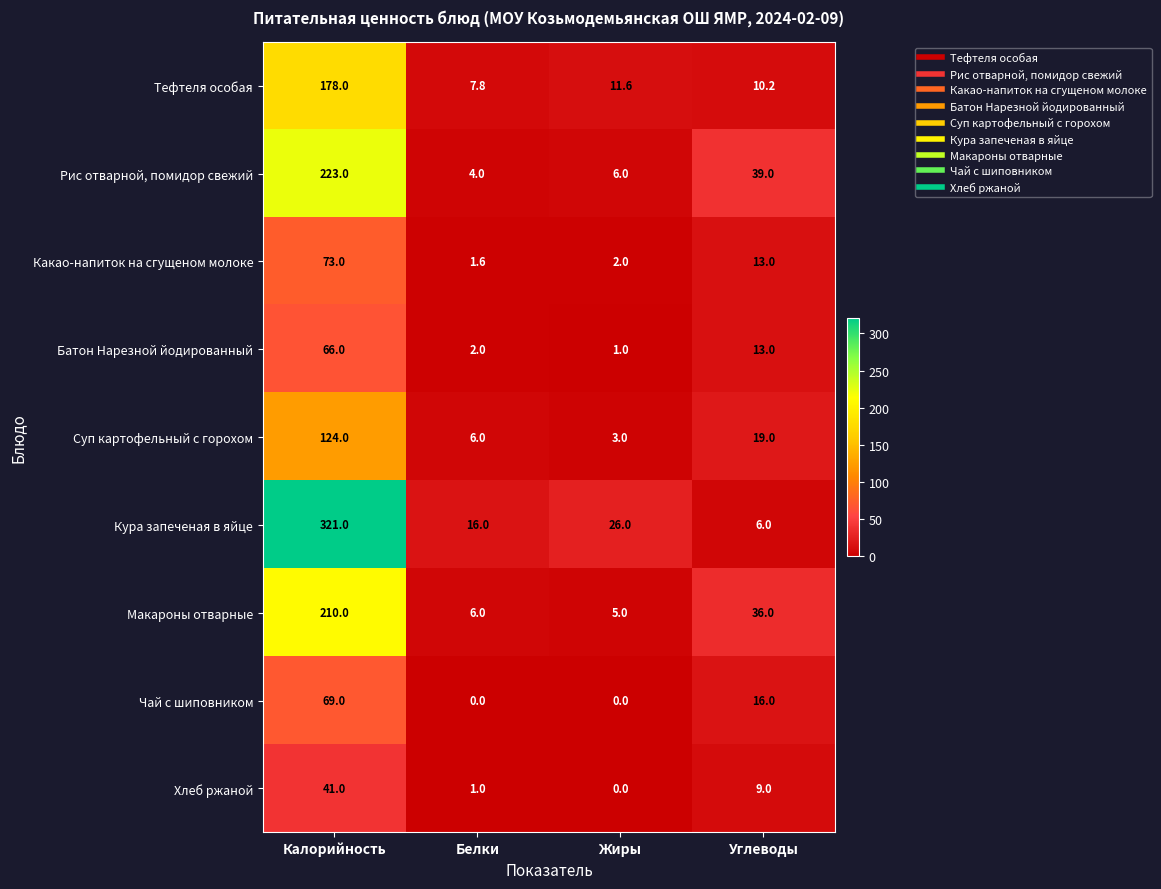

Where does the Рис отварной, помидор свежий series first go above 39?

Калорийность